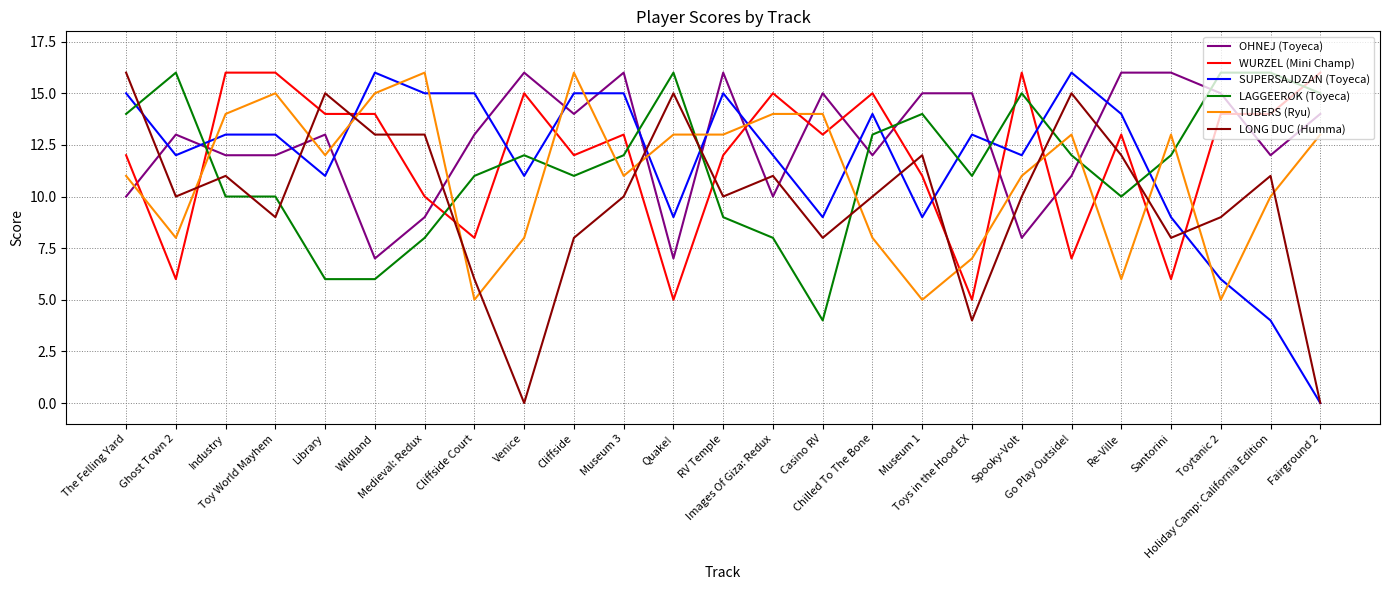

Which series has the largest total across all categories?

OHNEJ (Toyeca)